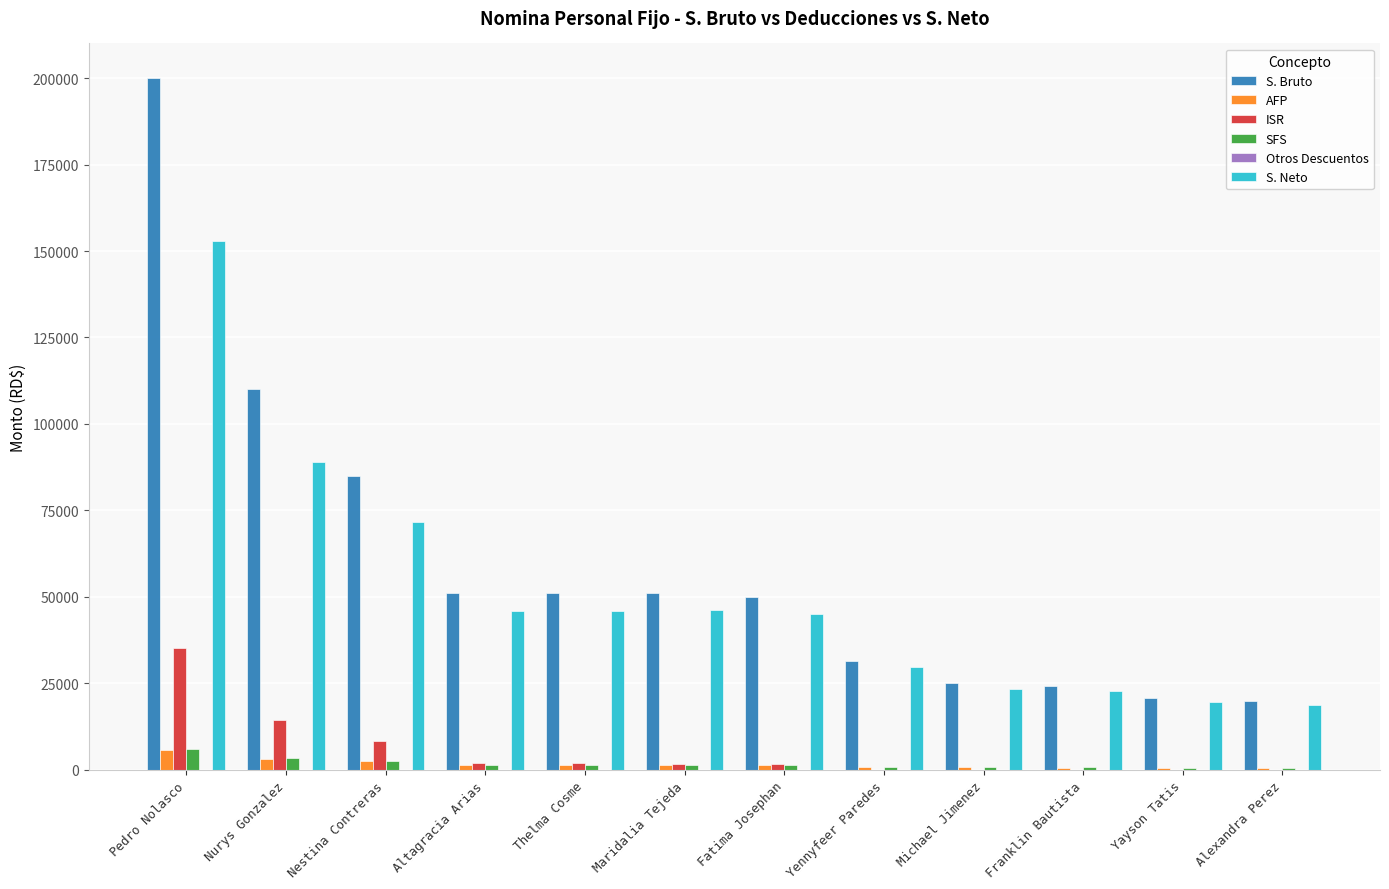

Count the number of categories in the chart.

12